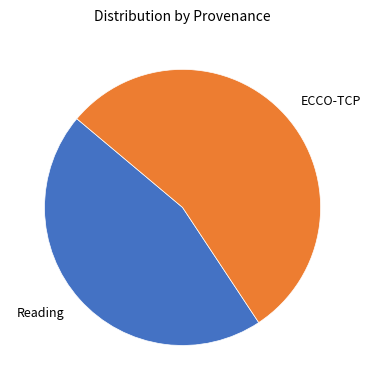

True or false: Reading accounts for 58% of the total.

False